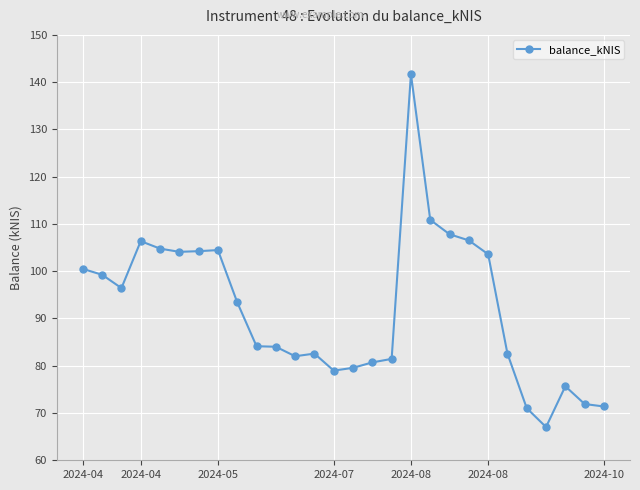

What is the greatest value displayed?

141.7